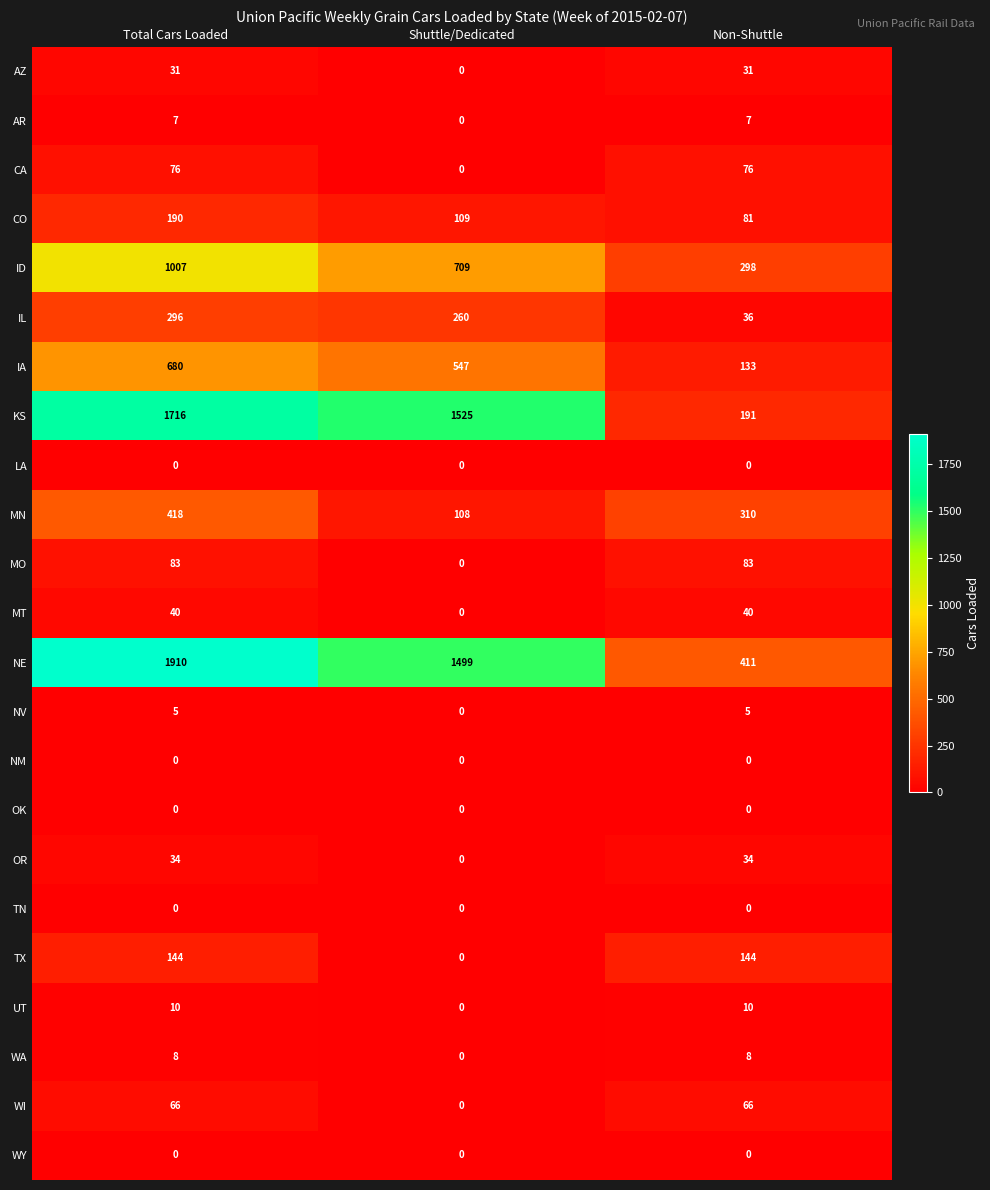

Which series has the largest total across all categories?

NE